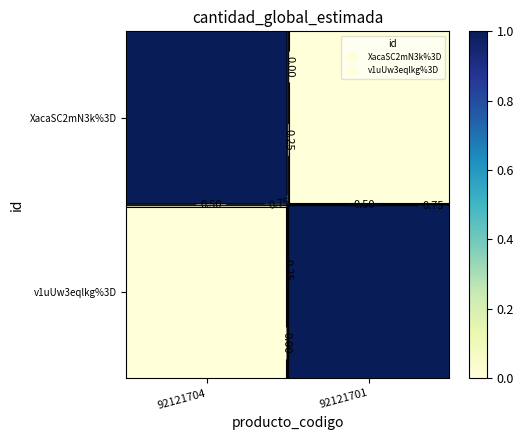

How many positive values does the XacaSC2mN3k%3D series have?

1